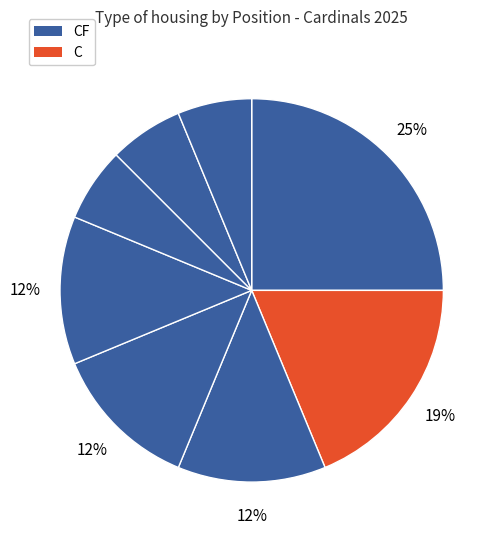

How many slices are in this pie chart?

8